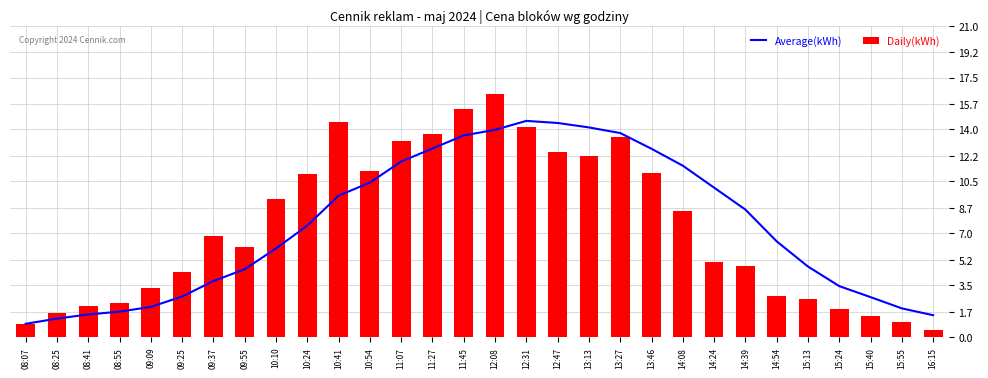

At which category is the sum across all series the highest?

12:08